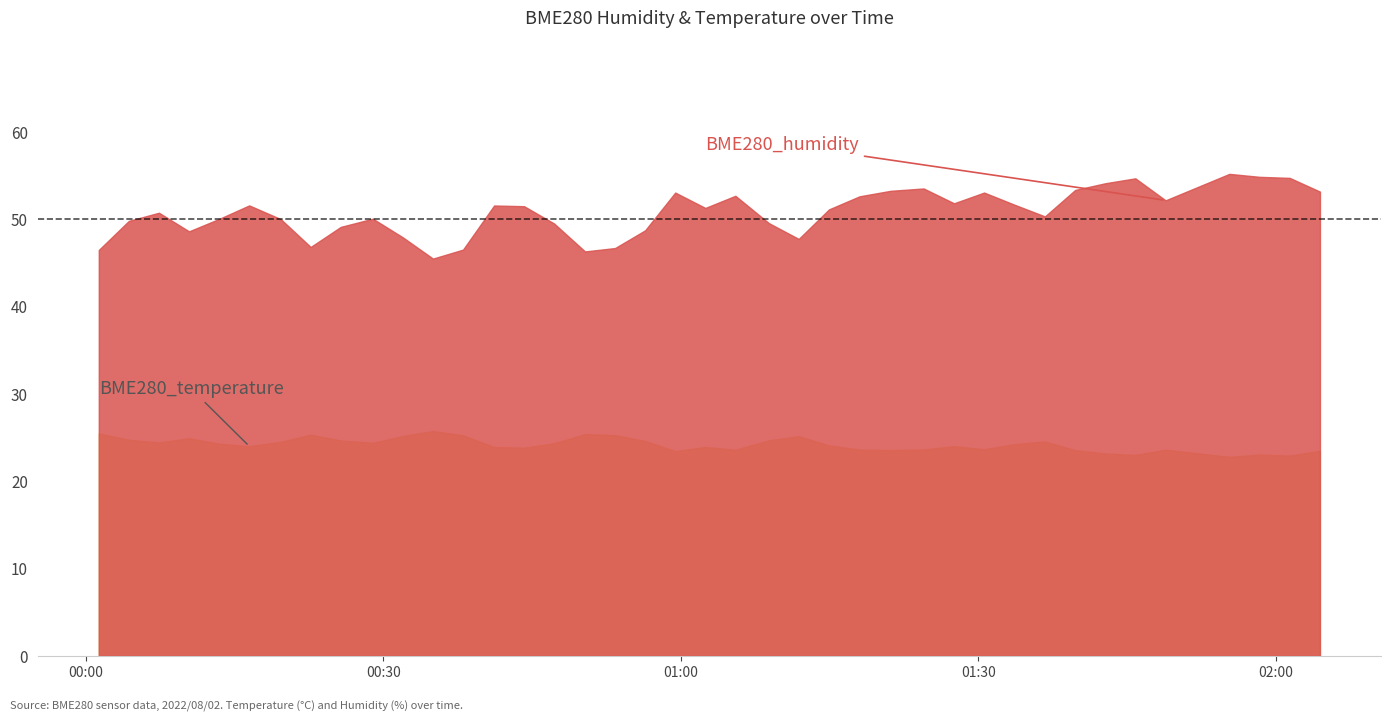

What is the average value of the BME280_humidity series?

50.8